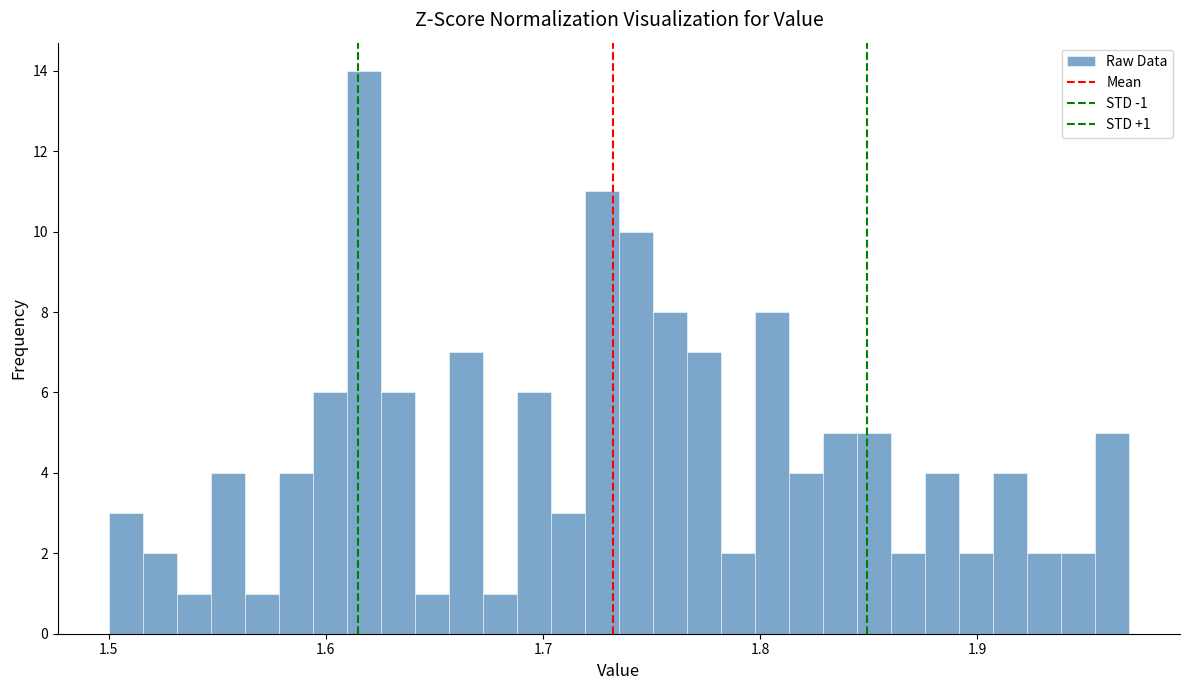

Read against the x-axis, roughly where is the centre of the tallest bar?

1.62